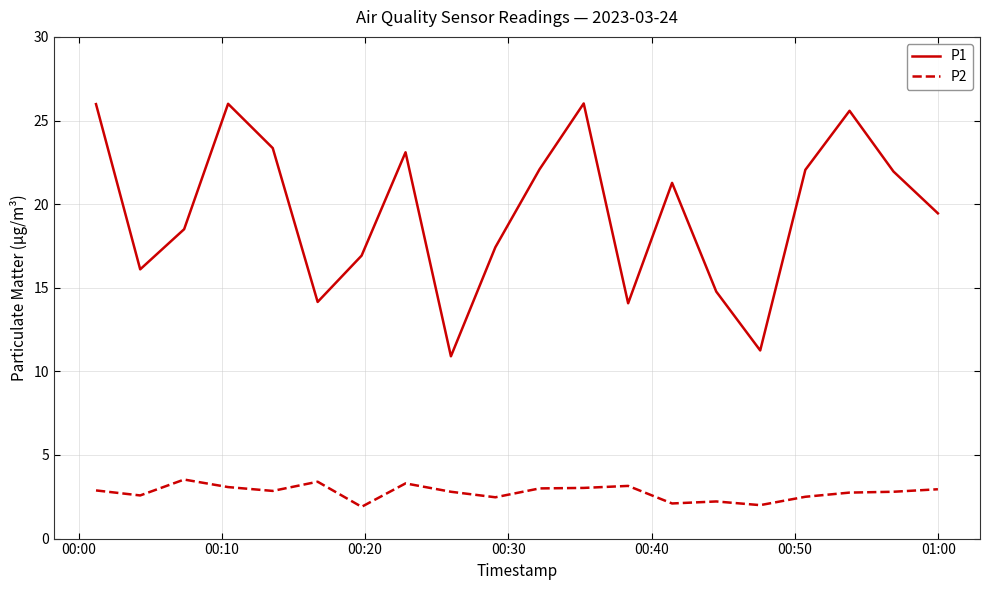

True or false: P1 and P2 cross at least once.

False